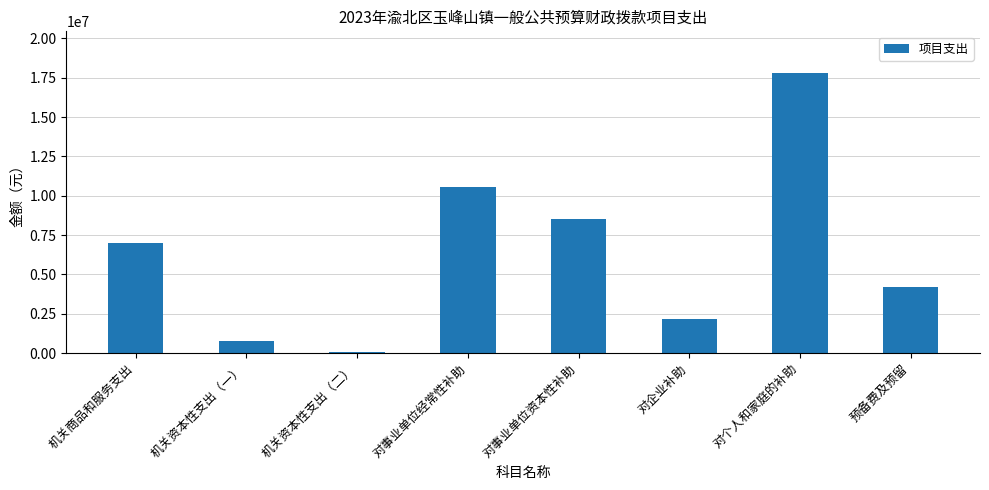

How many data points does each series have?

8